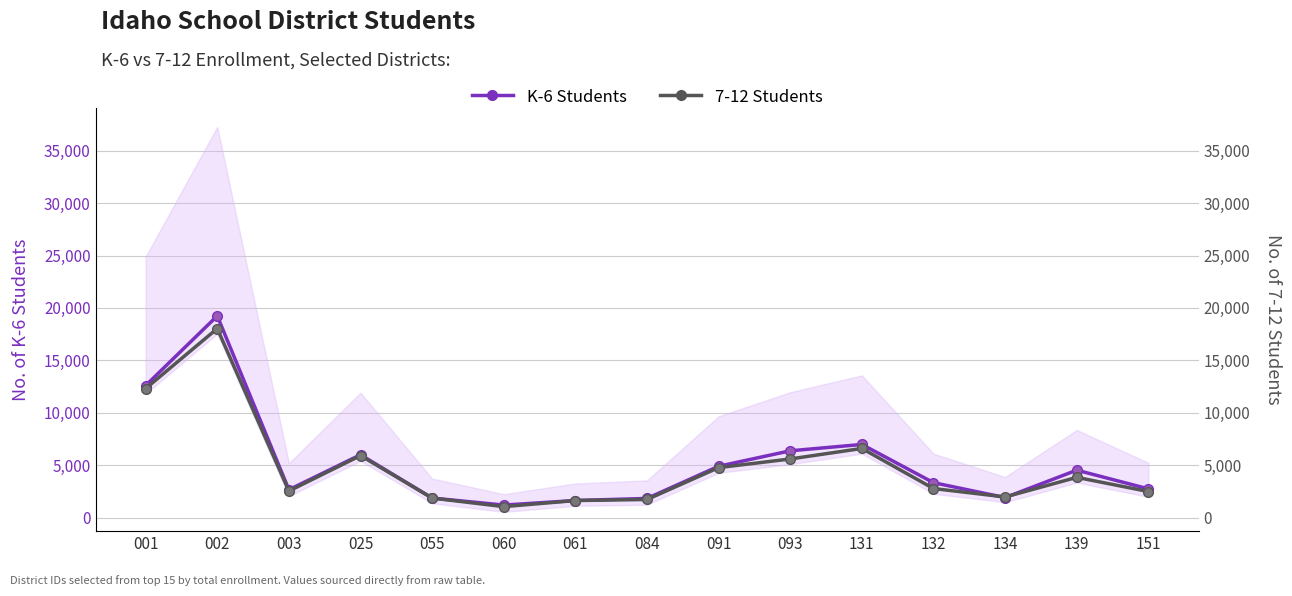

Reading left to right, transcribe all the data shown in this chart.

K-6 Students: 001=12594.5	002=19242.5	003=2656.0	025=5992.0	055=1861.5	060=1191.5	061=1626.0	084=1822.5	091=4895.5	093=6370.0	131=6975.0	132=3328.5	134=1905.5	139=4521.5	151=2738.5
7-12 Students: 001=12309.0	002=18038.0	003=2531.0	025=5914.0	055=1860.0	060=1040.0	061=1623.0	084=1723.0	091=4764.0	093=5591.0	131=6594.0	132=2768.0	134=1963.0	139=3835.0	151=2482.0